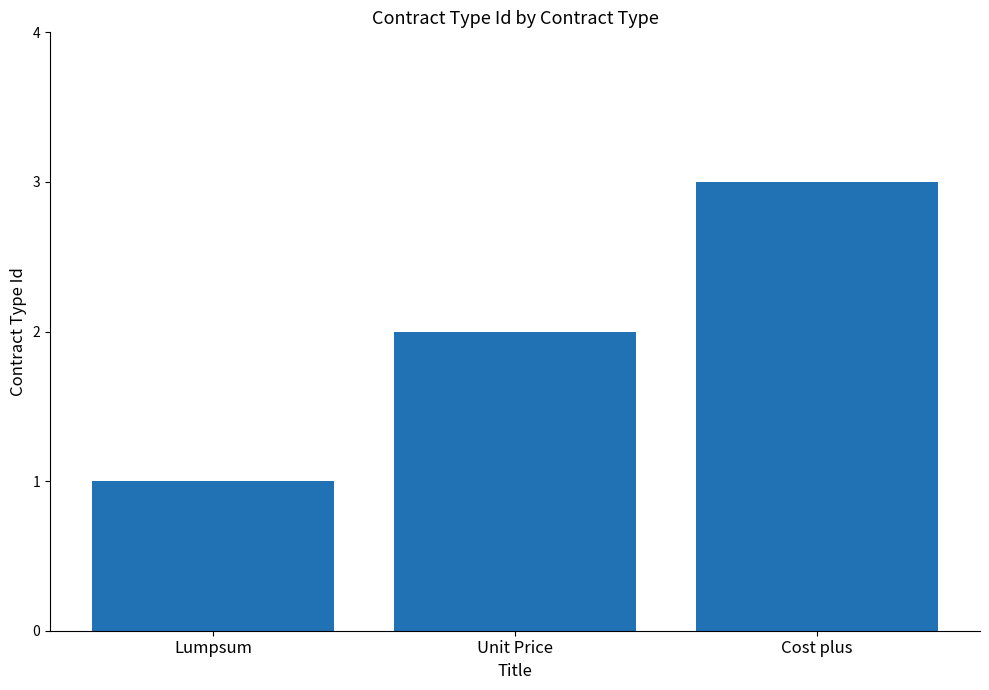

What is the difference between the maximum and minimum values?

2